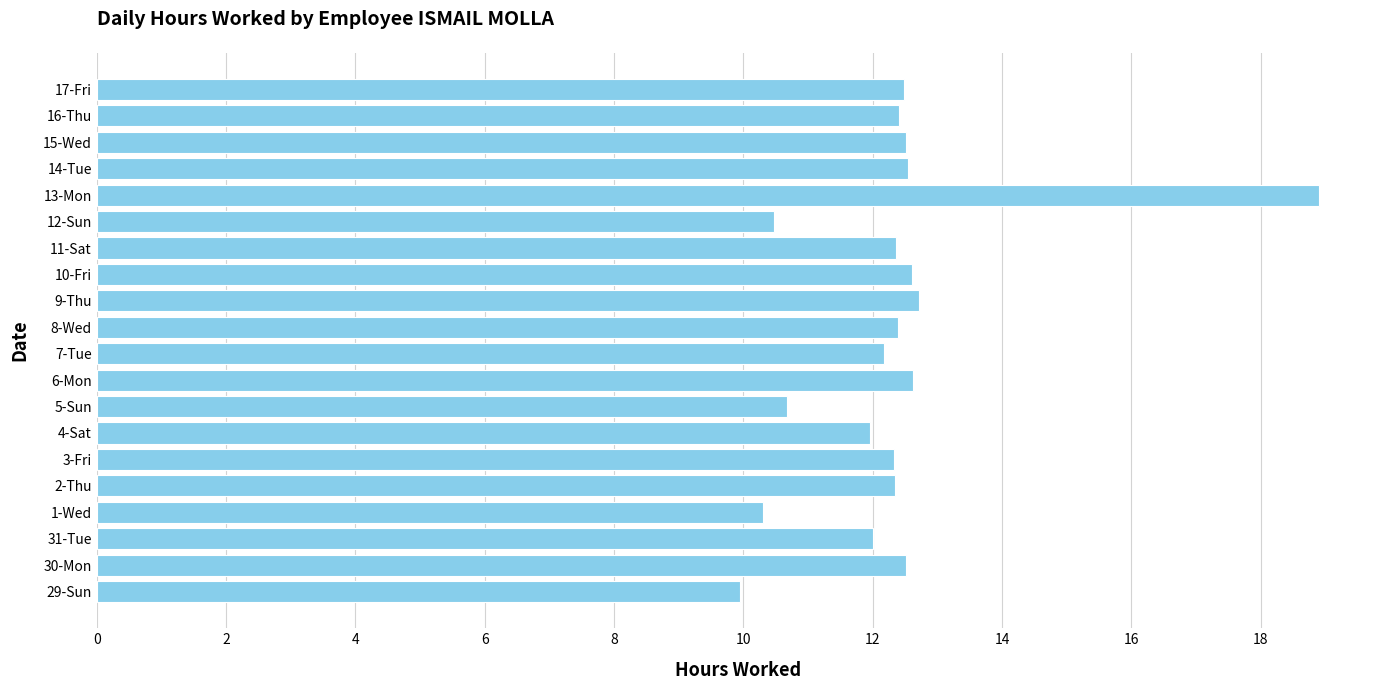

How many distinct data groups are displayed?

1